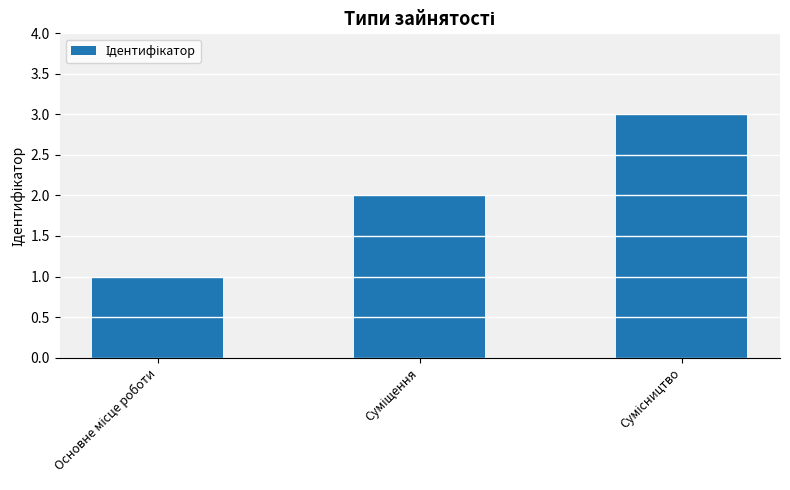

What is the maximum value shown in the chart?

3